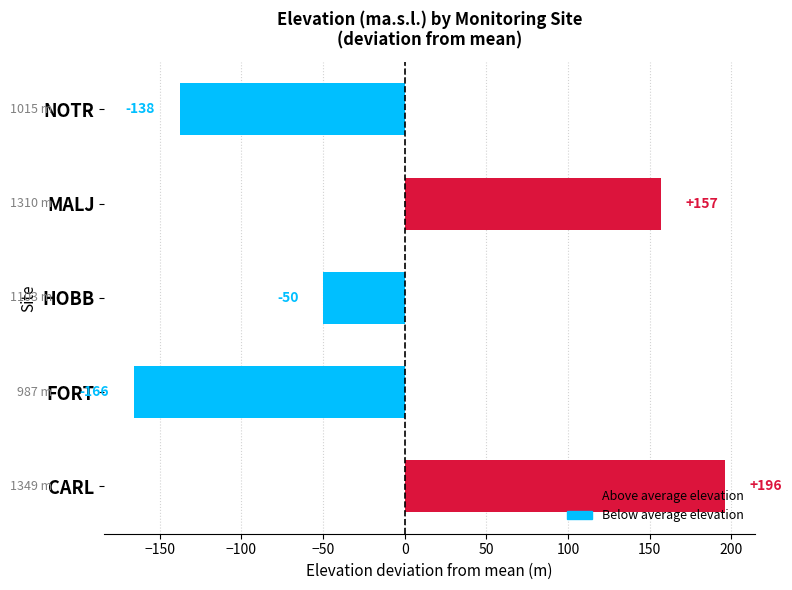

Is it true that the value at CARL is 196.2?

True